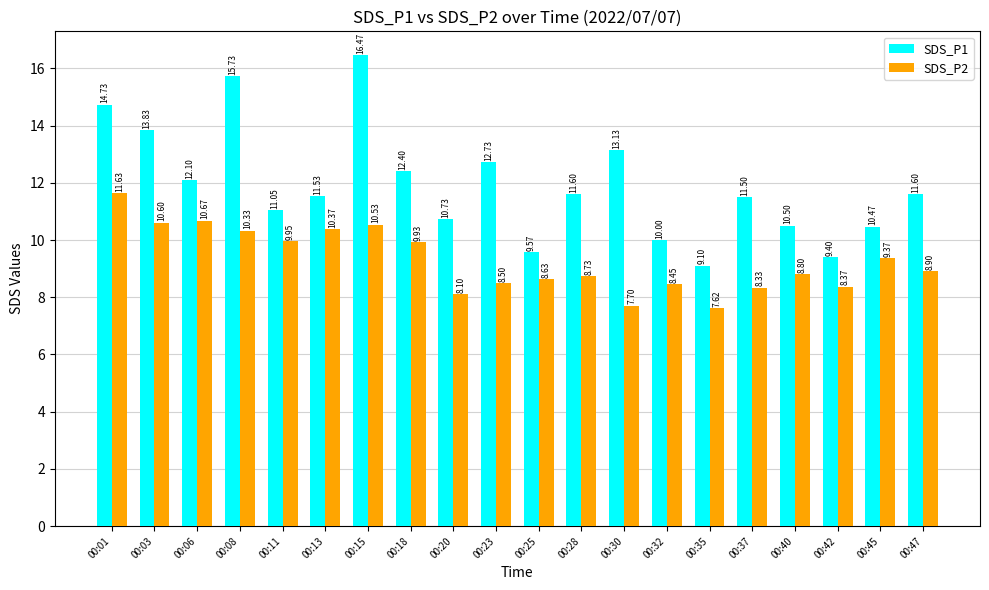

What is the difference between the second highest and minimum values in the SDS_P1 series?

6.6